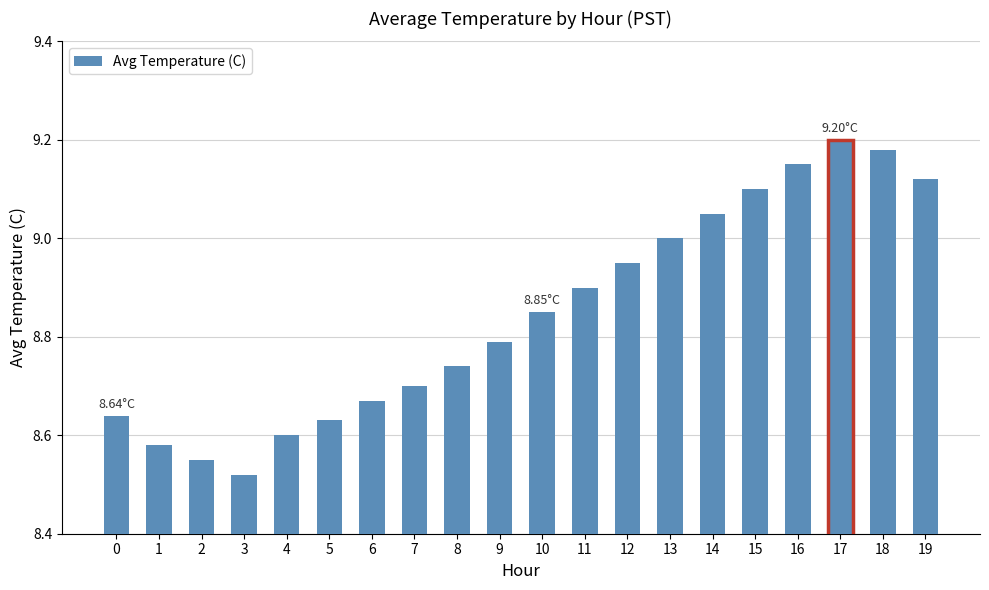

Between 4 and 1, which is larger?

4